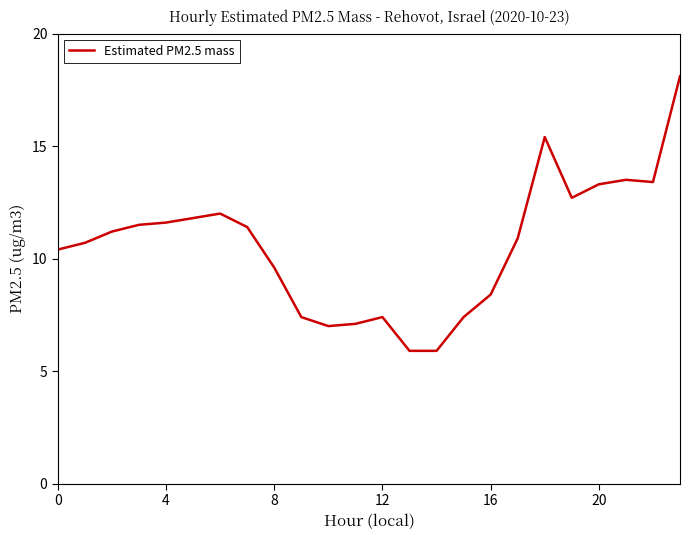

What is the smallest value displayed?

5.9